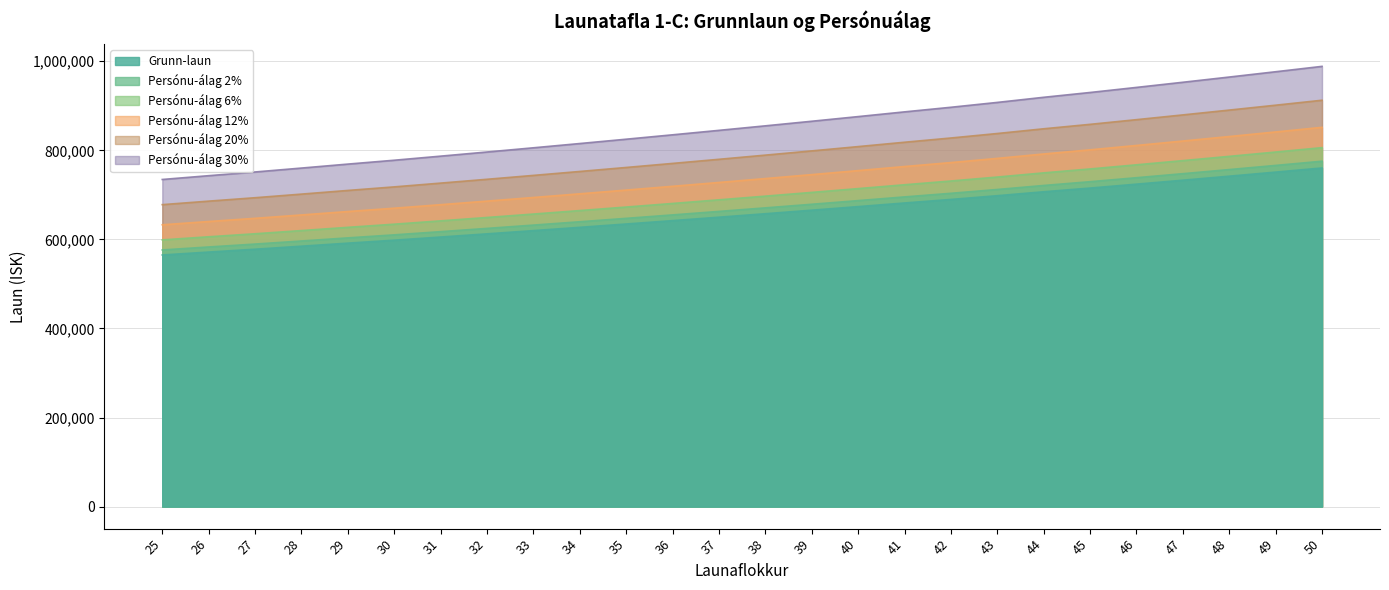

List the labels in order of Persónu-álag 20% value, smallest first.

25, 26, 27, 28, 29, 30, 31, 32, 33, 34, 35, 36, 37, 38, 39, 40, 41, 42, 43, 44, 45, 46, 47, 48, 49, 50